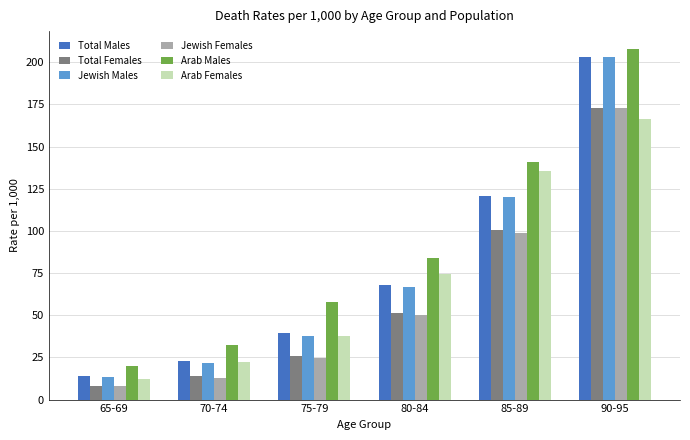

What is the difference between the highest and lowest values at 70-74?

19.7